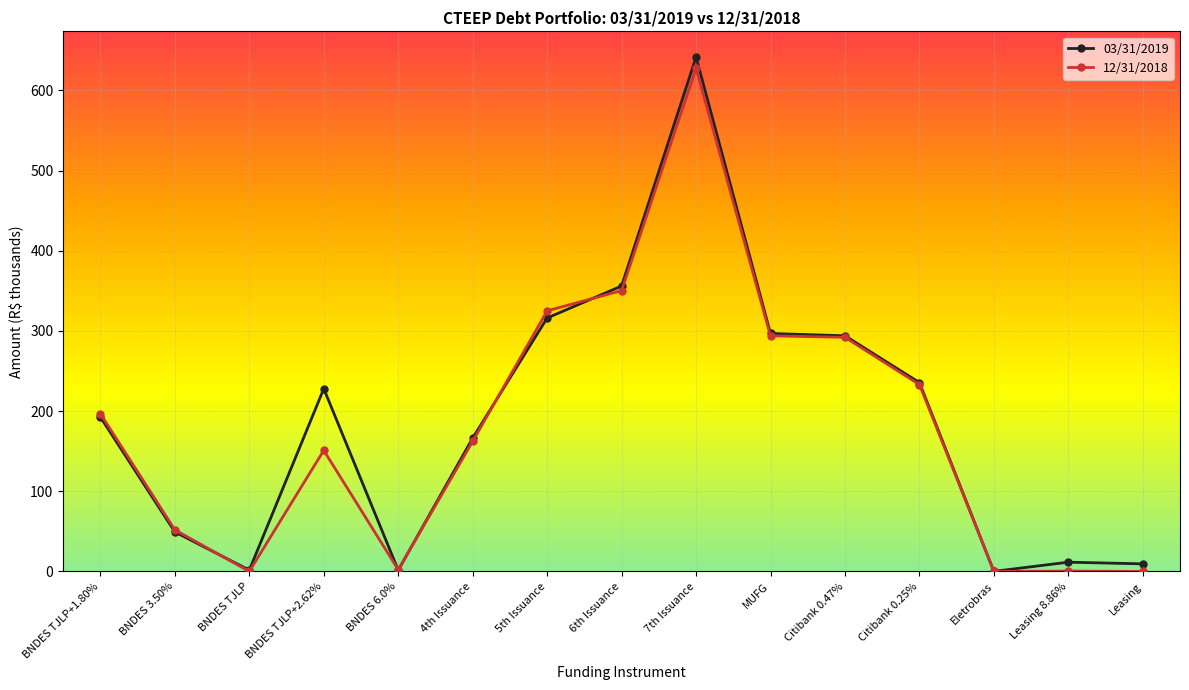

What is the maximum value shown in the chart?

641.6